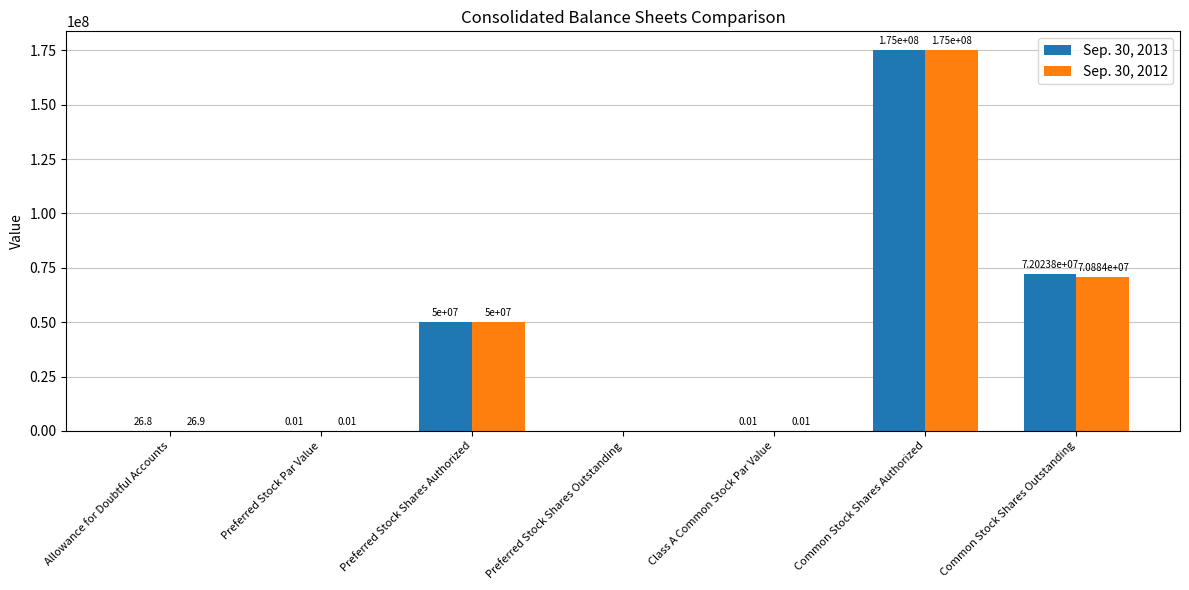

What is the sum of the Sep. 30, 2013 values at Preferred Stock Shares Outstanding and Preferred Stock Shares Authorized?

50000000.0